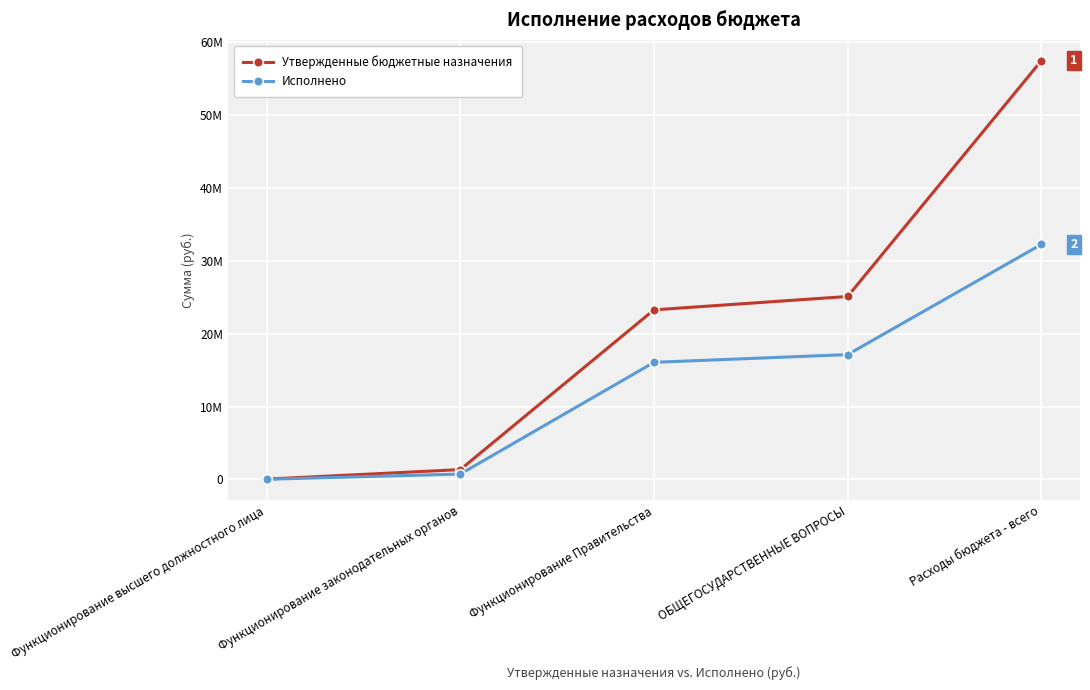

At Функционирование Правительства, list the series in order from largest to smallest.

Утвержденные бюджетные назначения, Исполнено